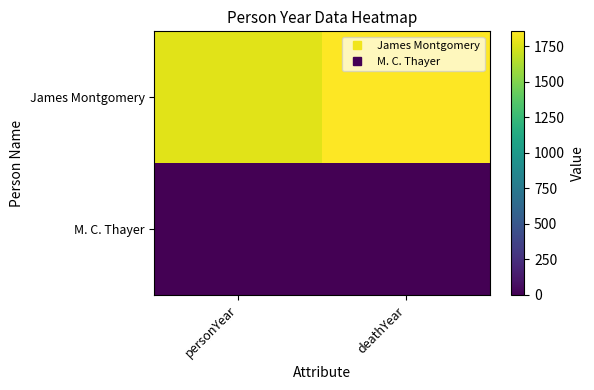

Reading left to right, extract all data points from this chart.

James Montgomery: personYear=1771	deathYear=1854
M. C. Thayer: personYear=0	deathYear=0